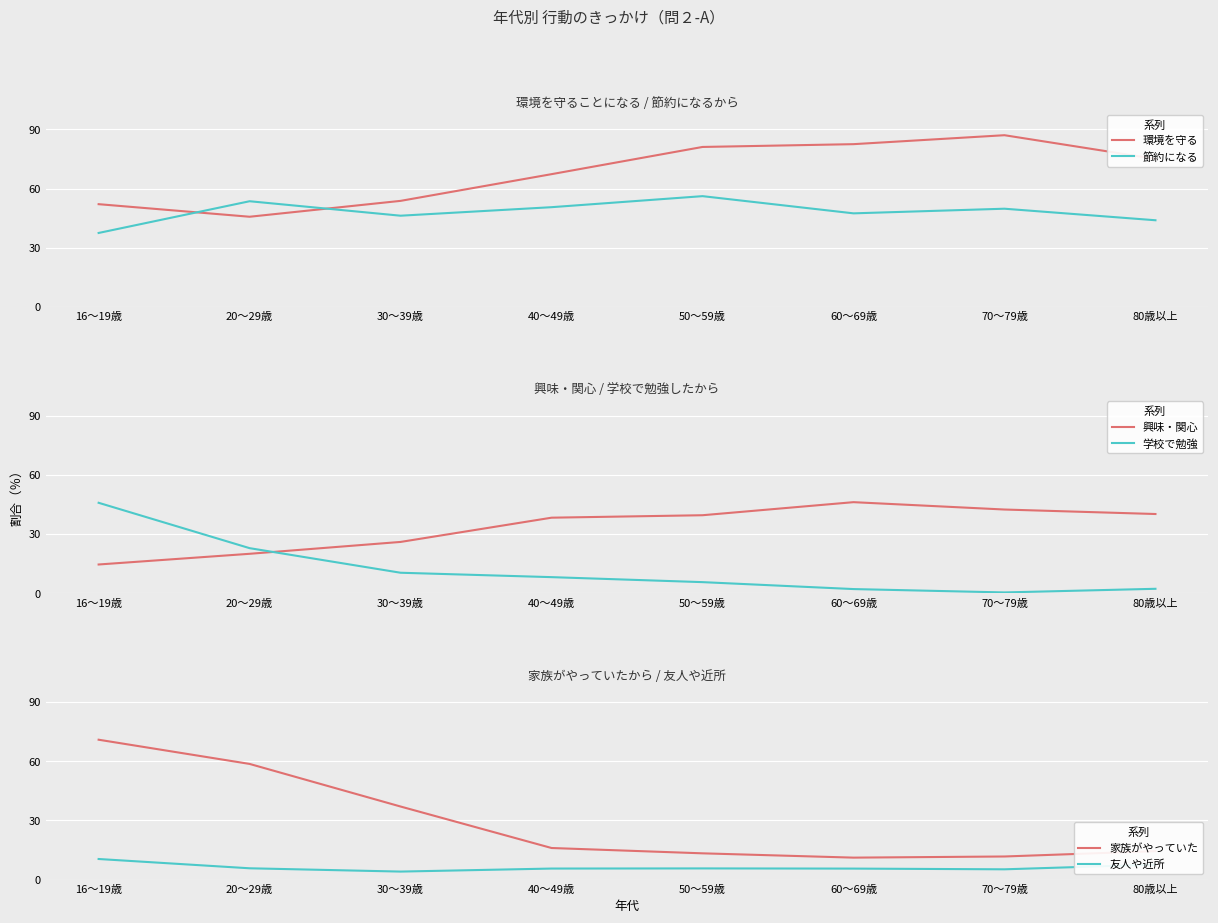

Where do 家族がやっていた and 節約になる first cross each other?

20～29歳 and 30～39歳